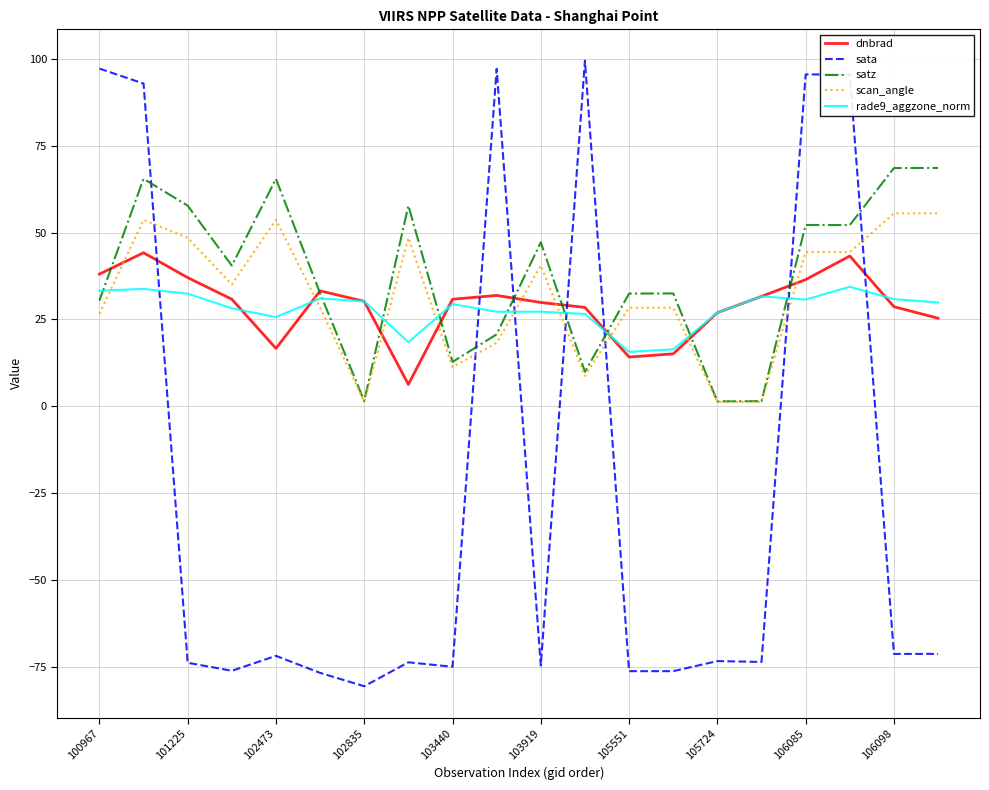

Which series has the widest spread of values?

sata